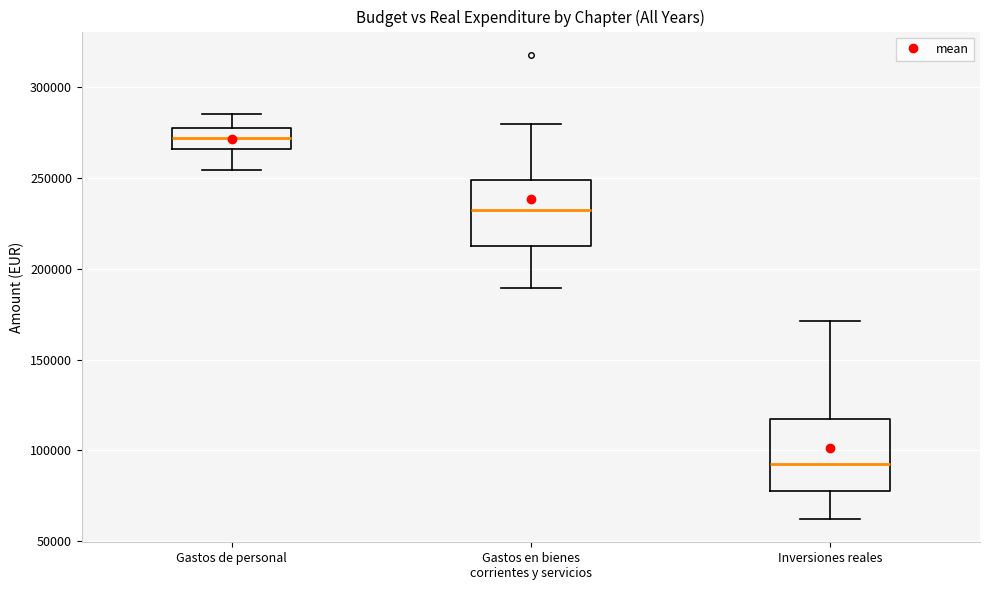

Which box has the highest median line?

Gastos de personal